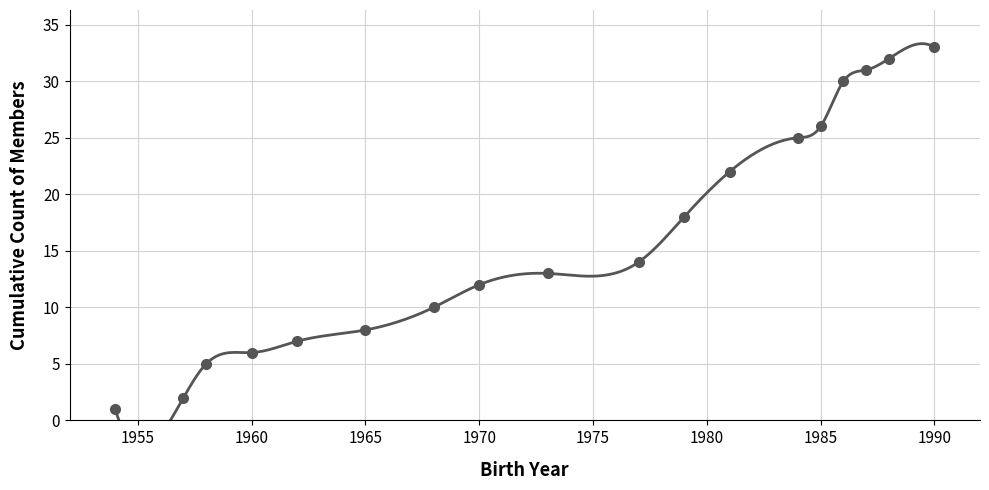

What is the minimum value shown in the chart?

1